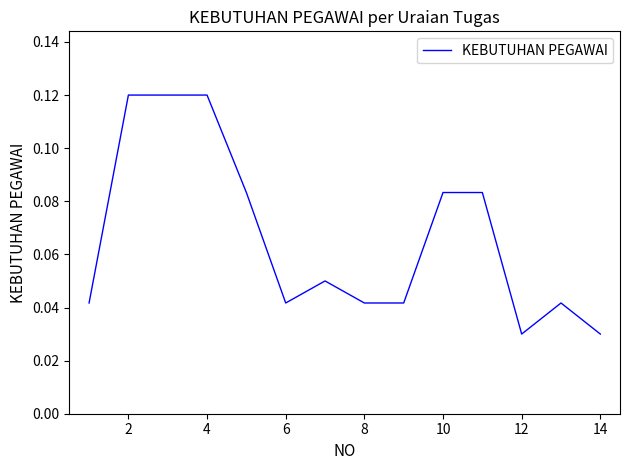

Is it true that the value at 4 is 0.0?

False